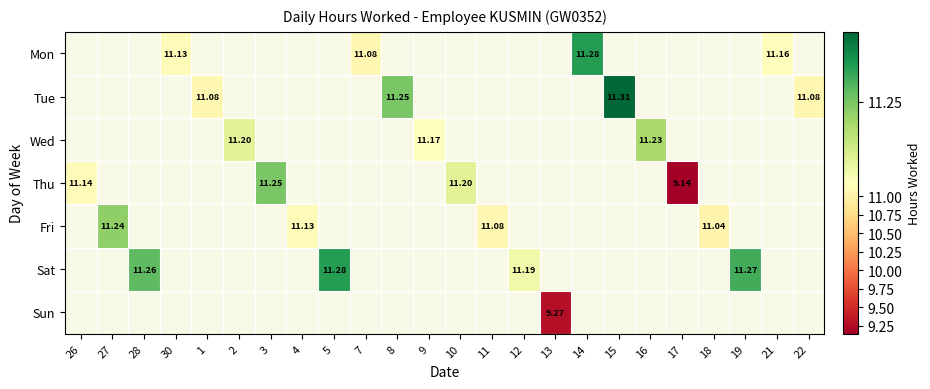

What is the minimum value shown in the chart?

9.1